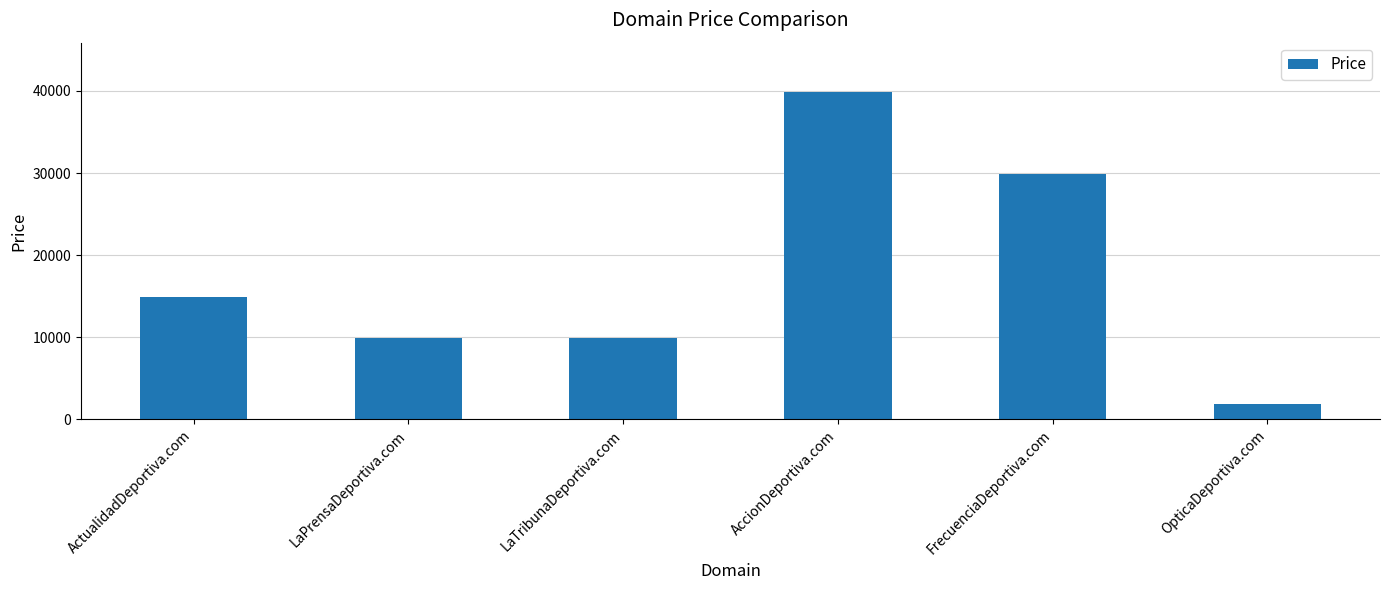

Reading left to right, transcribe all the data shown in this chart.

14888	9888	9888	39888	29888	1888